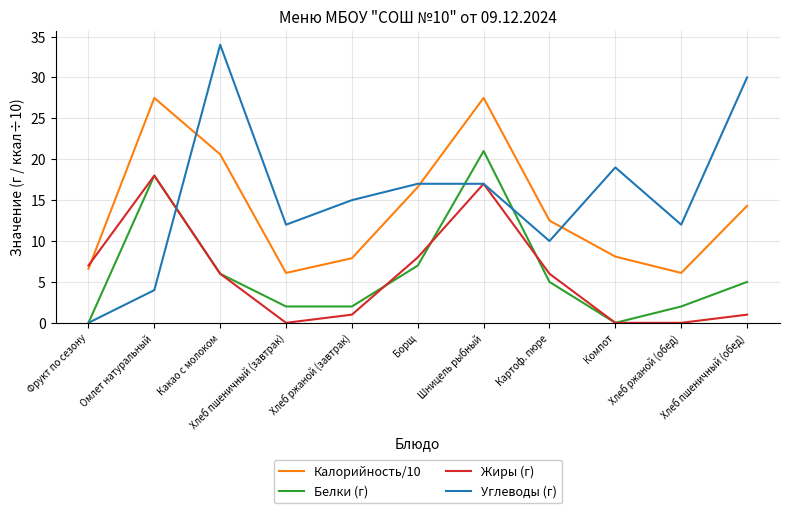

How many distinct data groups are displayed?

4